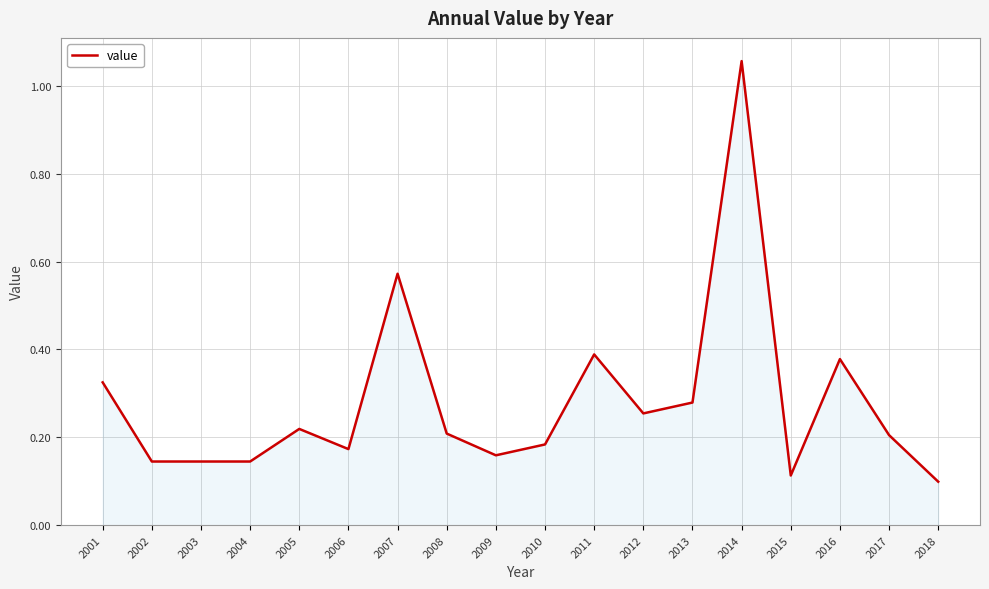

The chart shows a value of 0.4 at 2012. True or false?

False